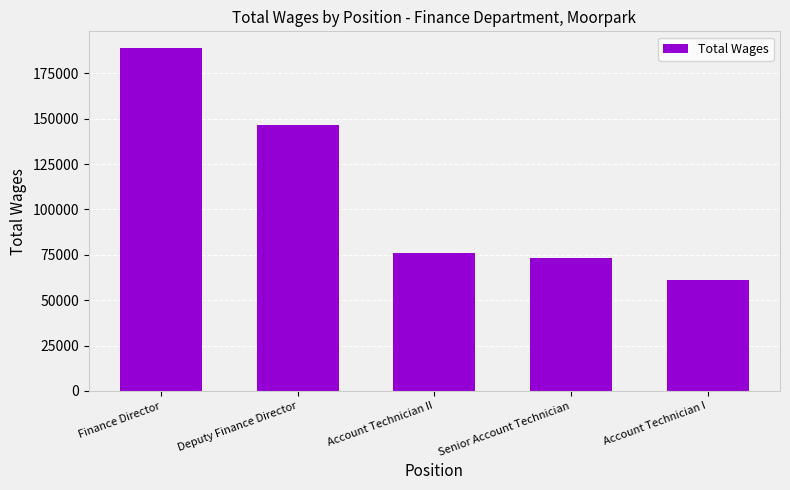

Which has a higher value, Senior Account Technician or Deputy Finance Director?

Deputy Finance Director